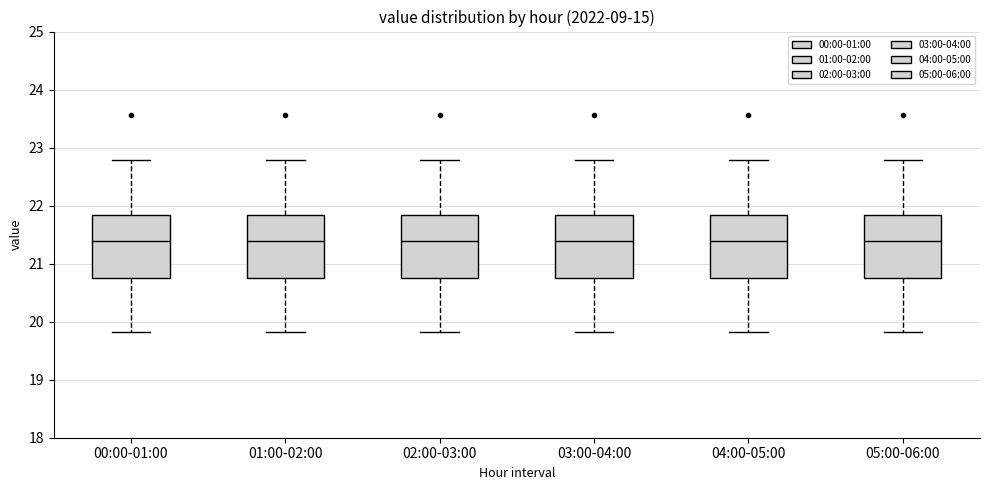

Reading left to right, transcribe this box plot: for each box, give where its median line is, the range the box spans, and where its two whiskers end, as read against the y-axis. The values are not printed on the chart, so give them approximately, as read against the axis.

00:00-01:00: median 21.4, box 20.8 to 21.8, whiskers 19.8 to 22.8
01:00-02:00: median 21.4, box 20.8 to 21.8, whiskers 19.8 to 22.8
02:00-03:00: median 21.4, box 20.8 to 21.8, whiskers 19.8 to 22.8
03:00-04:00: median 21.4, box 20.8 to 21.8, whiskers 19.8 to 22.8
04:00-05:00: median 21.4, box 20.8 to 21.8, whiskers 19.8 to 22.8
05:00-06:00: median 21.4, box 20.8 to 21.8, whiskers 19.8 to 22.8